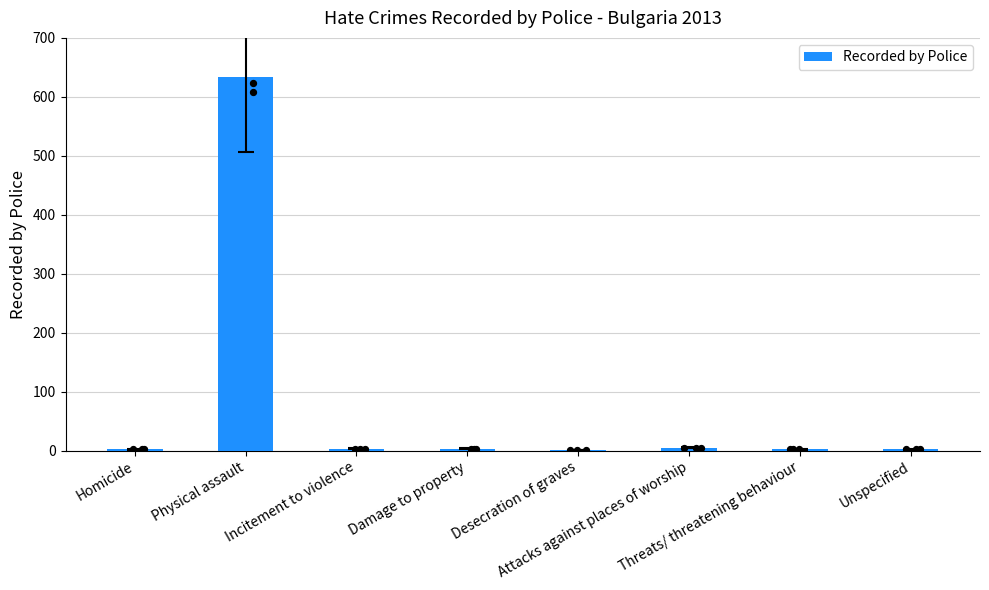

What is the change in value from Physical assault to Unspecified?

-631